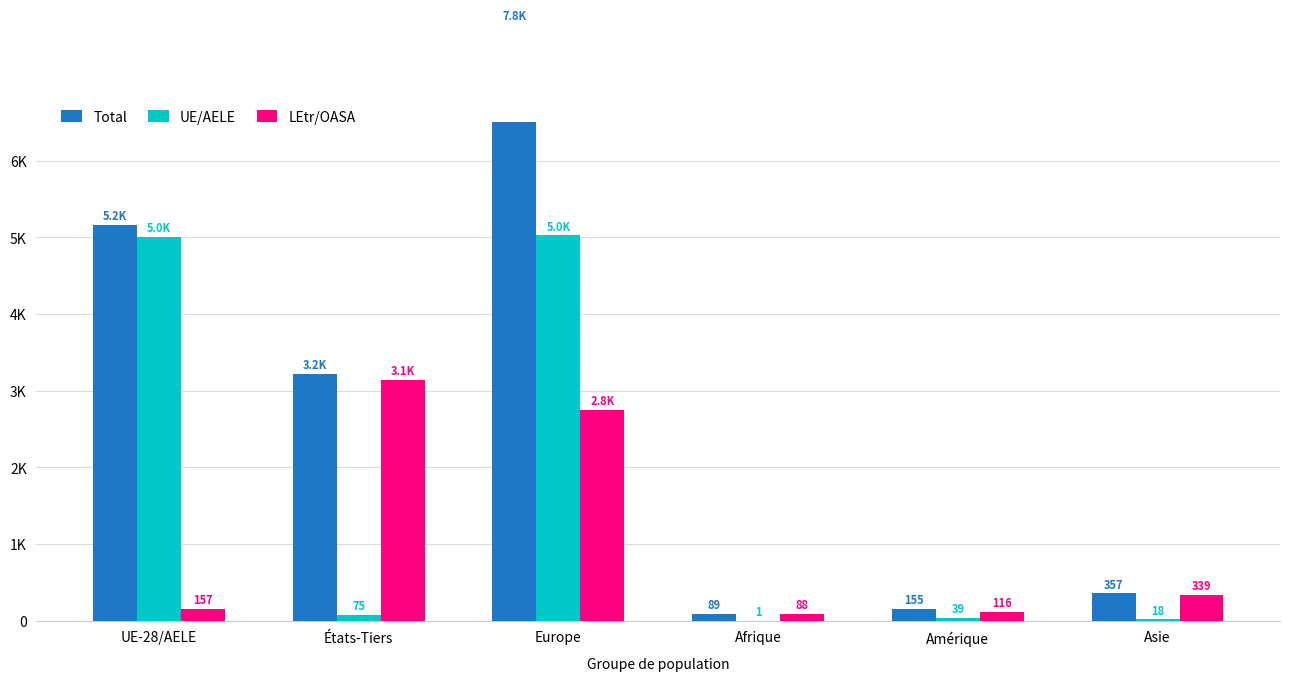

What is the label of the 6th bar from the left?

Asie